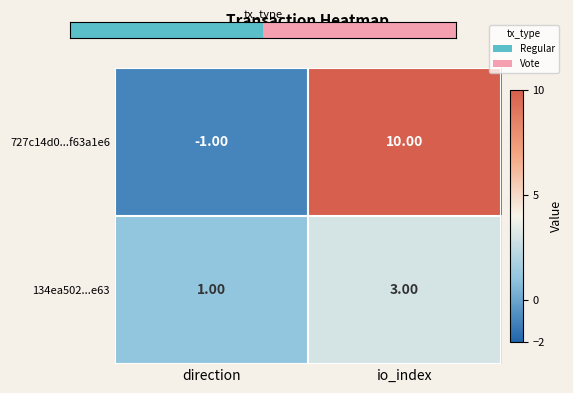

Which series changed the most between direction and io_index?

727c14d0...f63a1e6